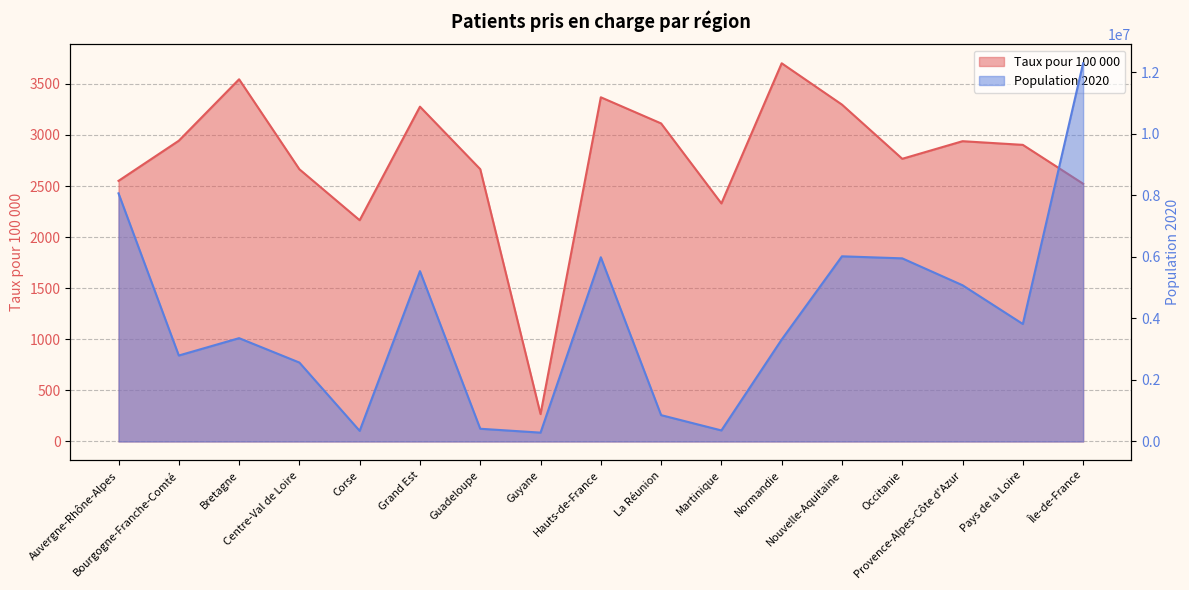

Does the chart display data point markers on the line(s)?

No